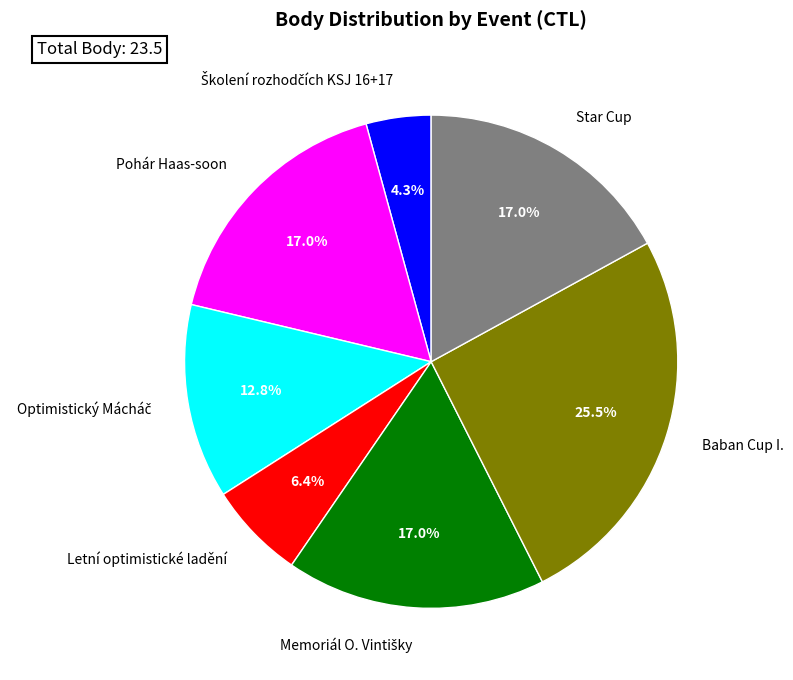

Between Baban Cup I. and Star Cup, which is larger?

Baban Cup I.